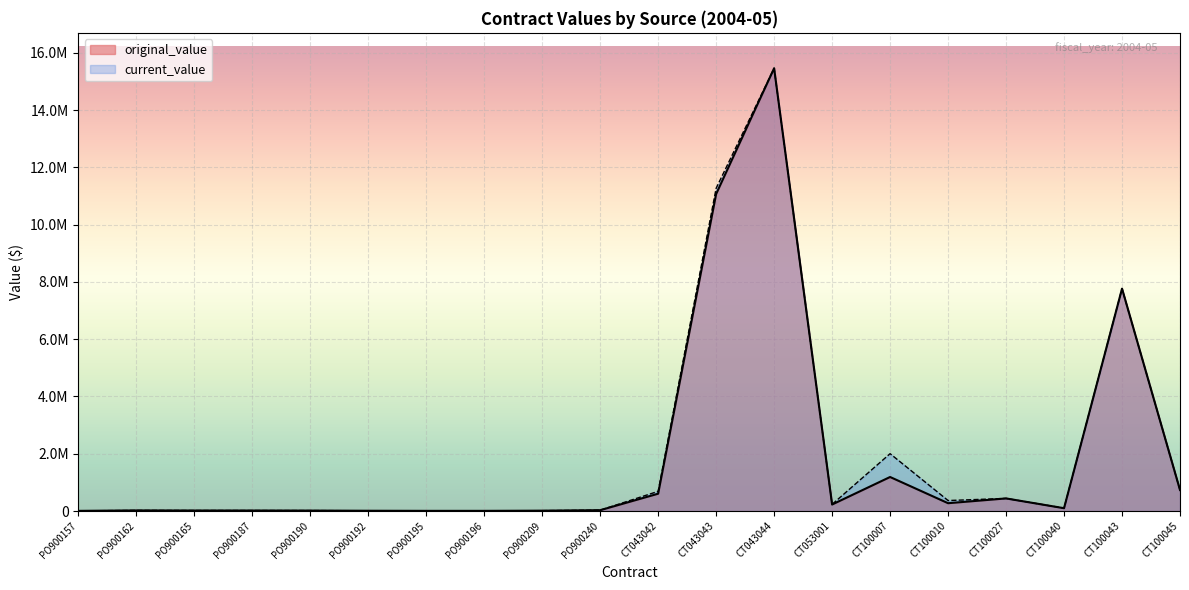

Rank the categories by original_value value from highest to lowest.

CT043044, CT043043, CT100043, CT100007, CT100045, CT043042, CT100027, CT100010, CT053001, CT100040, PO900240, PO900162, PO900165, PO900187, PO900190, PO900209, PO900192, PO900195, PO900196, PO900157